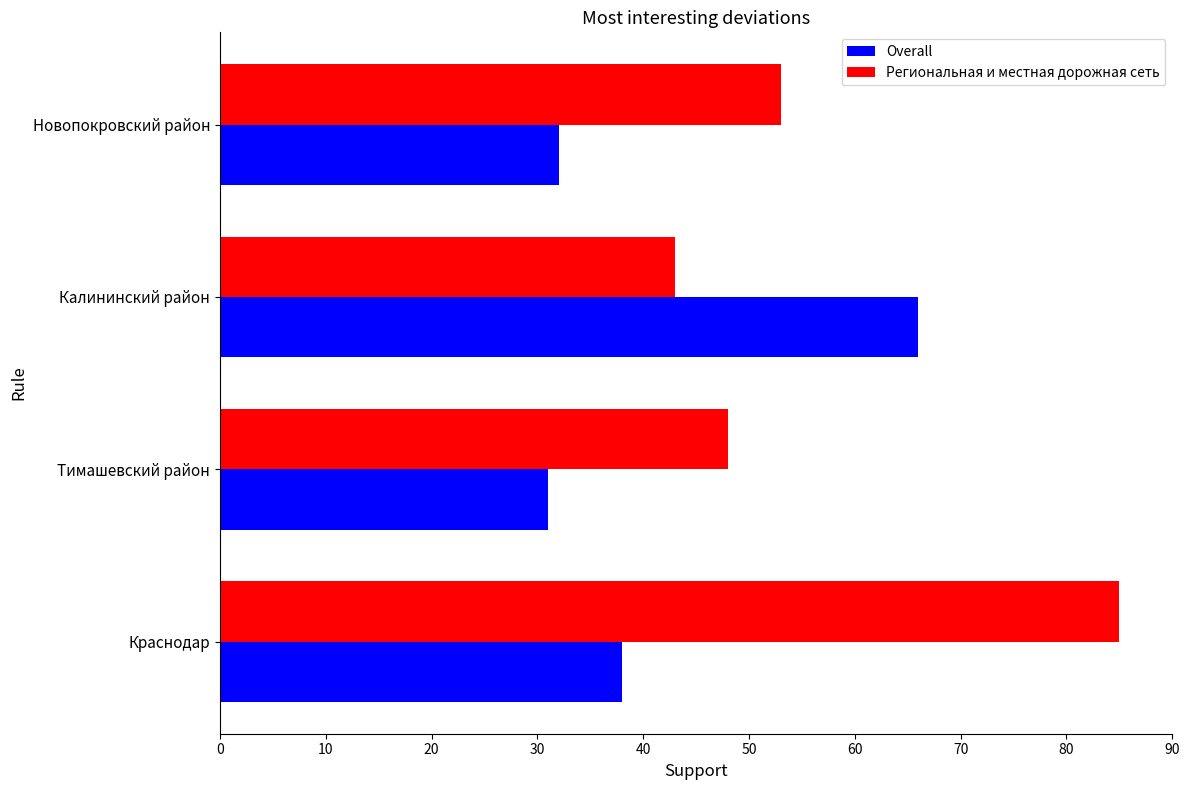

At how many categories does at least one series exceed 41?

4